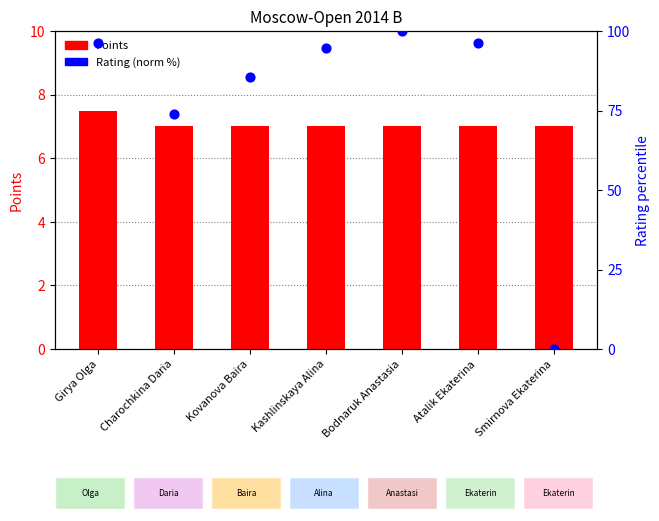

At which category is the sum across all series the highest?

Bodnaruk Anastasia